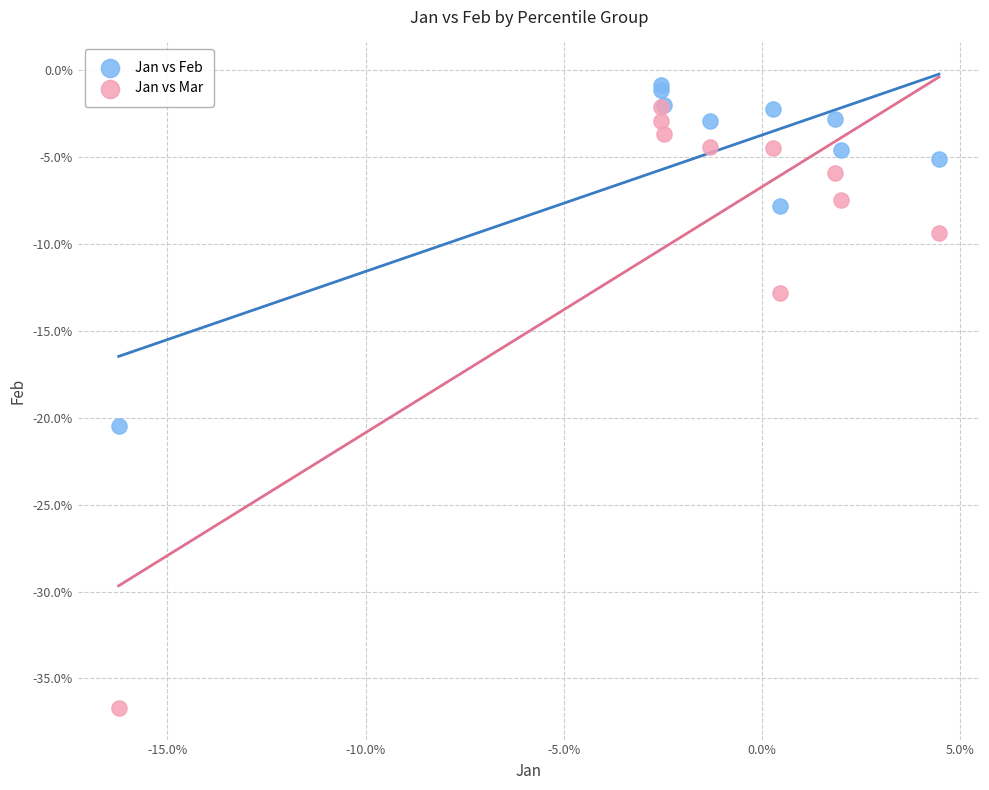

Which series has the widest spread of Y values?

Jan vs Mar